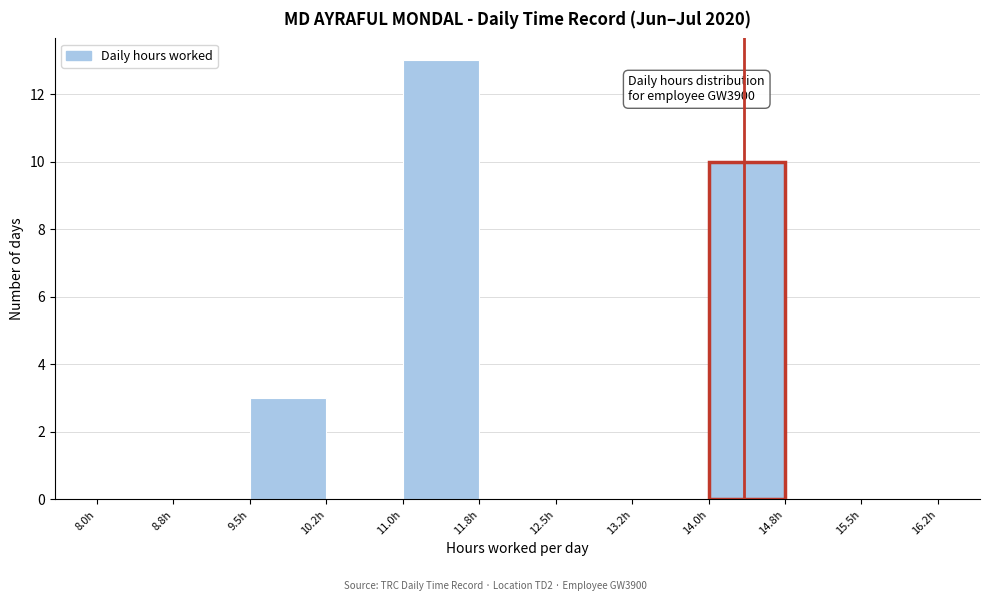

Over which range of the x-axis is the bar tallest?

11.00 to 11.75